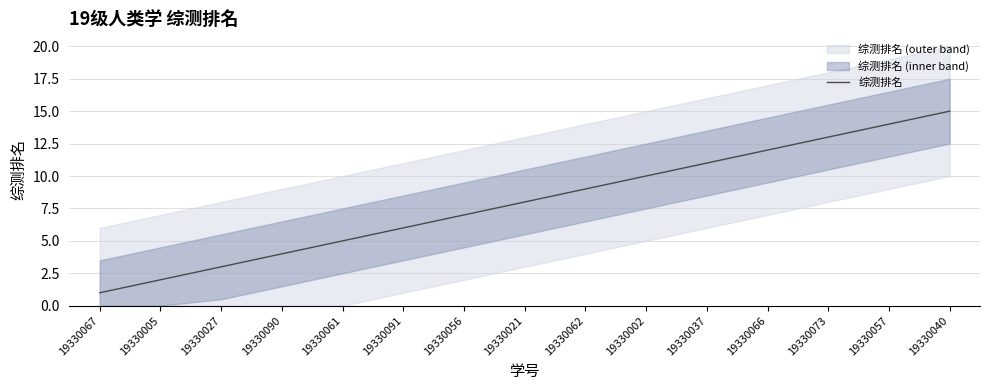

What is the maximum value shown in the chart?

15